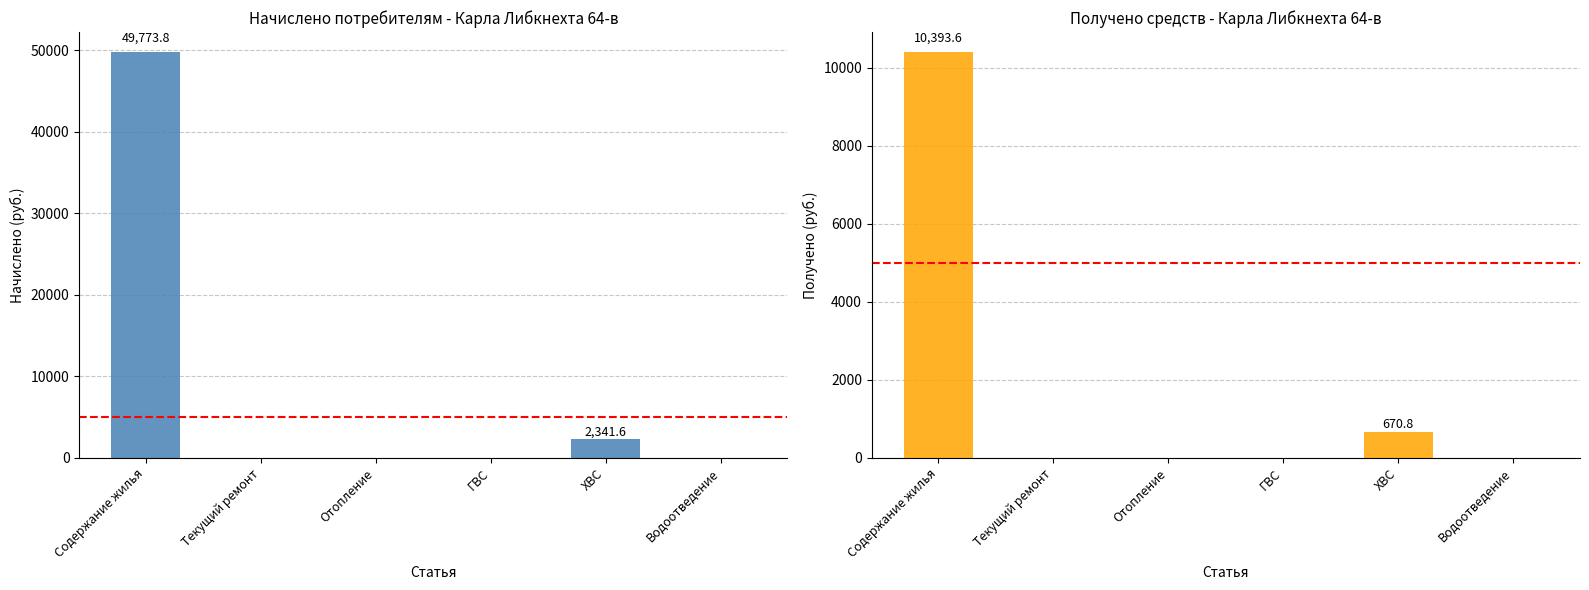

Count the number of categories in the chart.

6